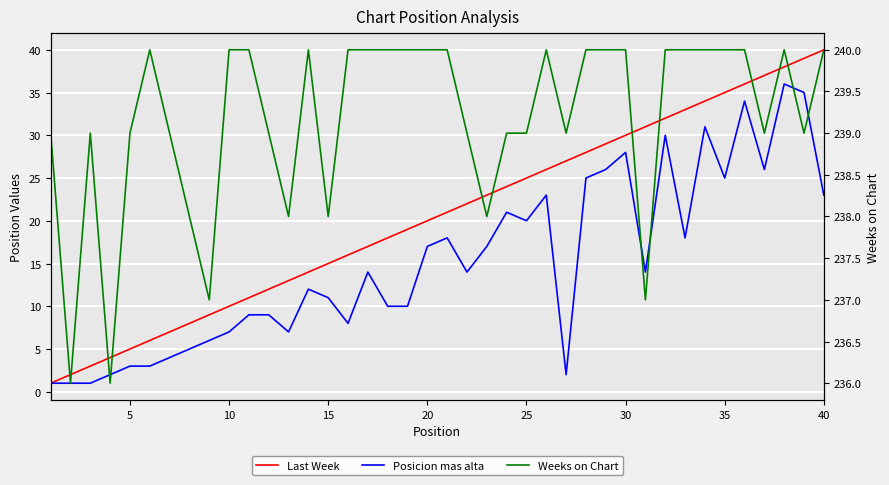

How many data points does each series have?

40